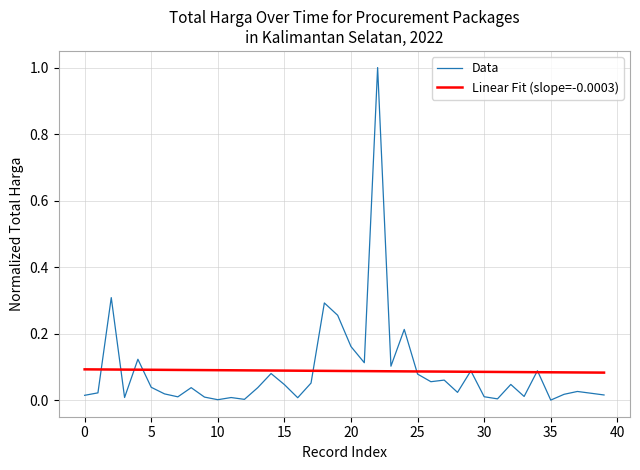

At how many categories does at least one series exceed 0?

40